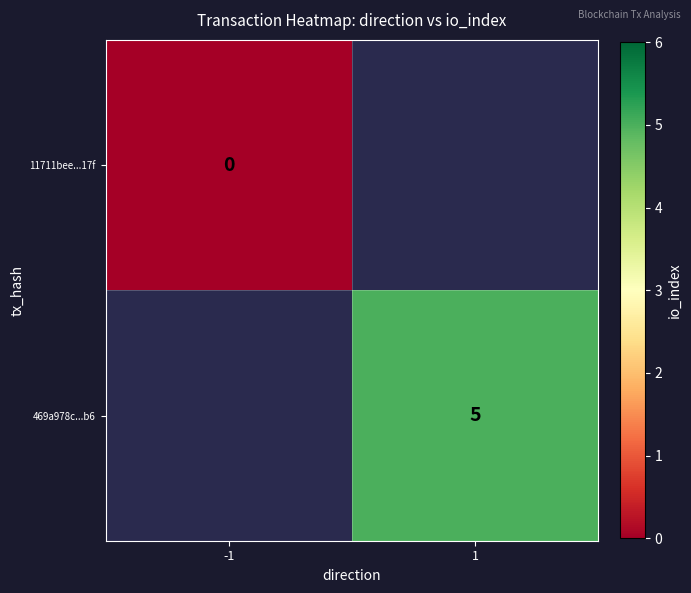

True or false: 469a978c...b6 has a value of 5 at 1.

True